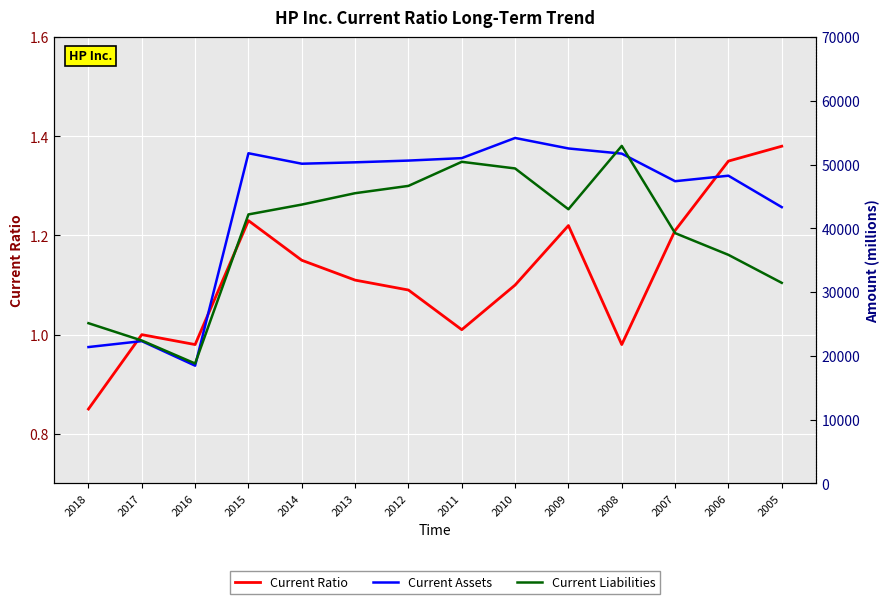

Reading left to right, what are all the values shown in this chart?

Current Ratio: 0.8	1.0	1.0	1.2	1.1	1.1	1.1	1.0	1.1	1.2	1.0	1.2	1.4	1.4
Current Assets: 21387.0	22318.0	18468.0	51787.0	50145.0	50364.0	50637.0	51021.0	54184.0	52539.0	51728.0	47402.0	48264.0	43334.0
Current Liabilities: 25131.0	22412.0	18808.0	42191.0	43735.0	45521.0	46666.0	50442.0	49403.0	43003.0	52939.0	39260.0	35850.0	31460.0